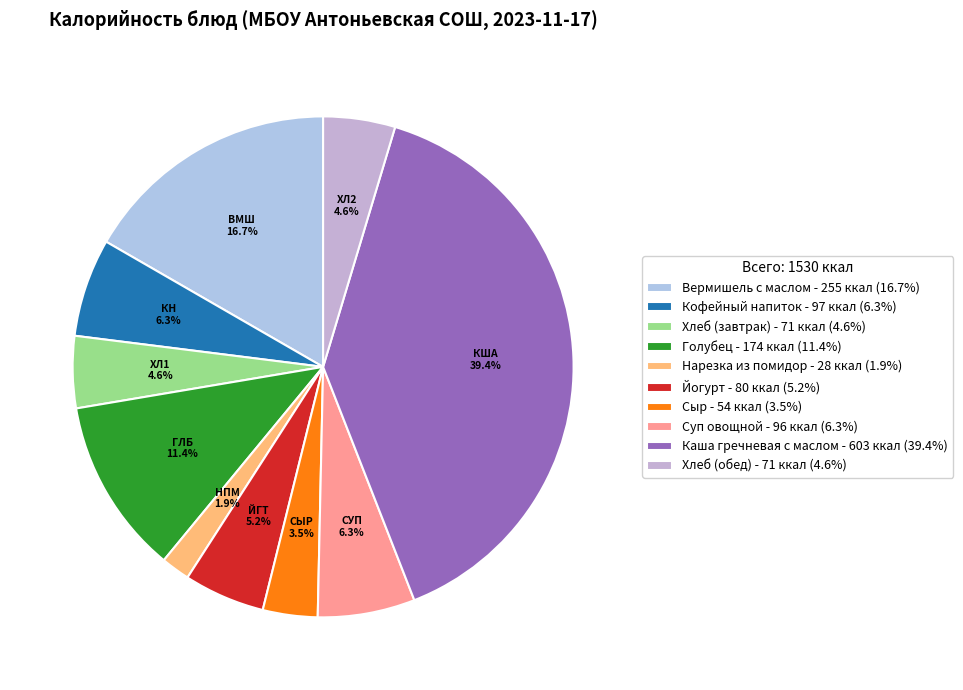

Which slice is the largest?

Каша гречневая с маслом